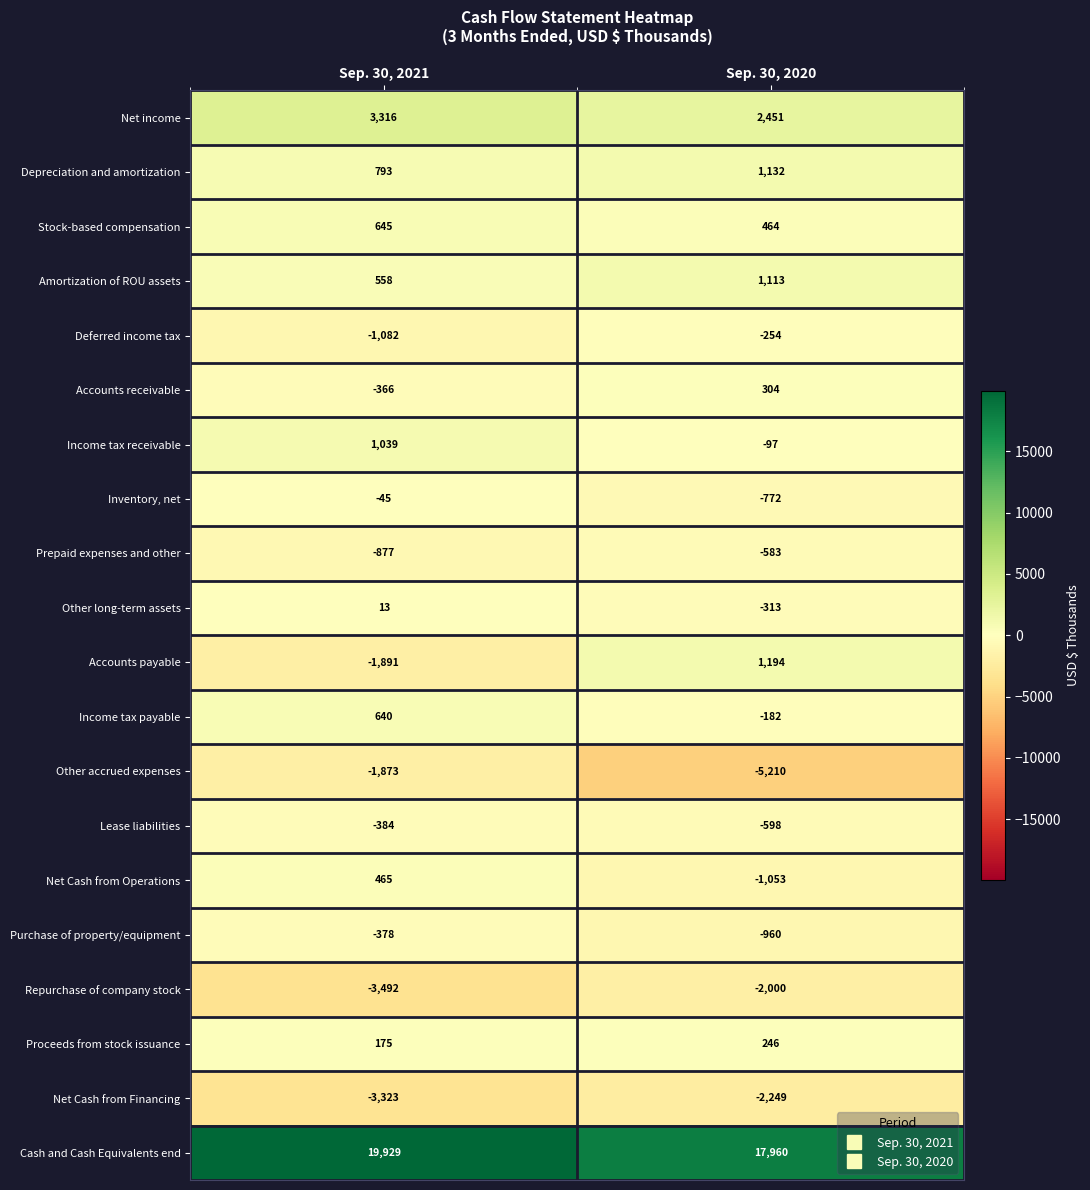

What is the average value of the Income tax receivable series?

471